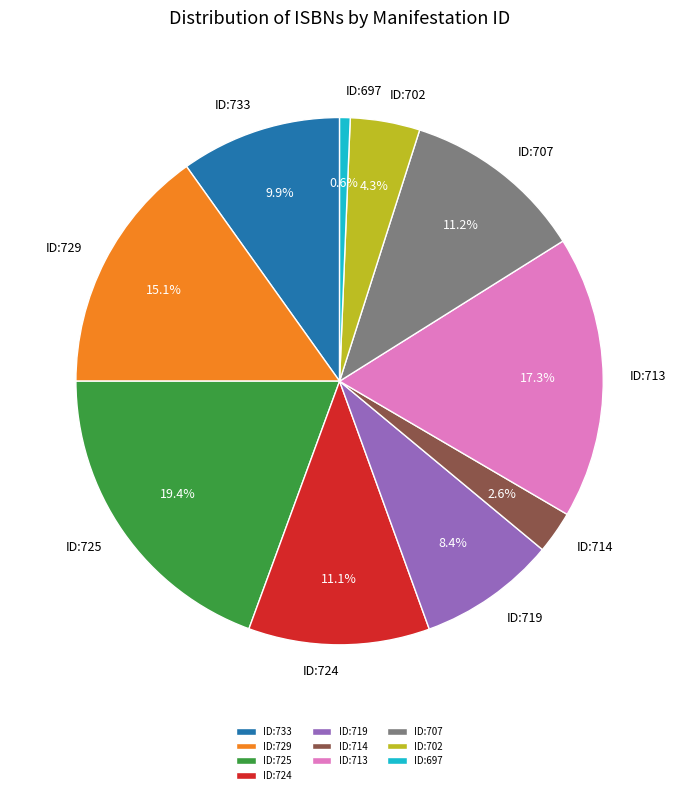

Which slice is the smallest?

ID:697